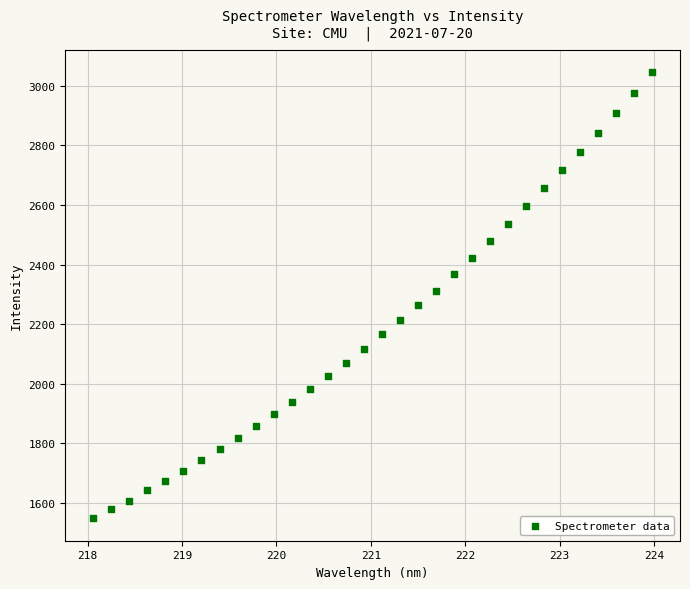

What is the range of X values (max minus min)?

5.9